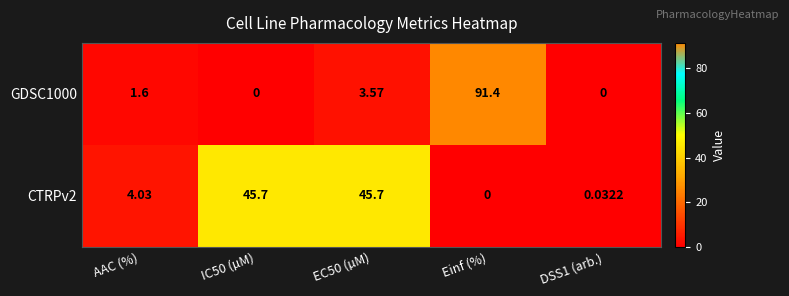

What is the total value across all series at AAC (%)?

5.6